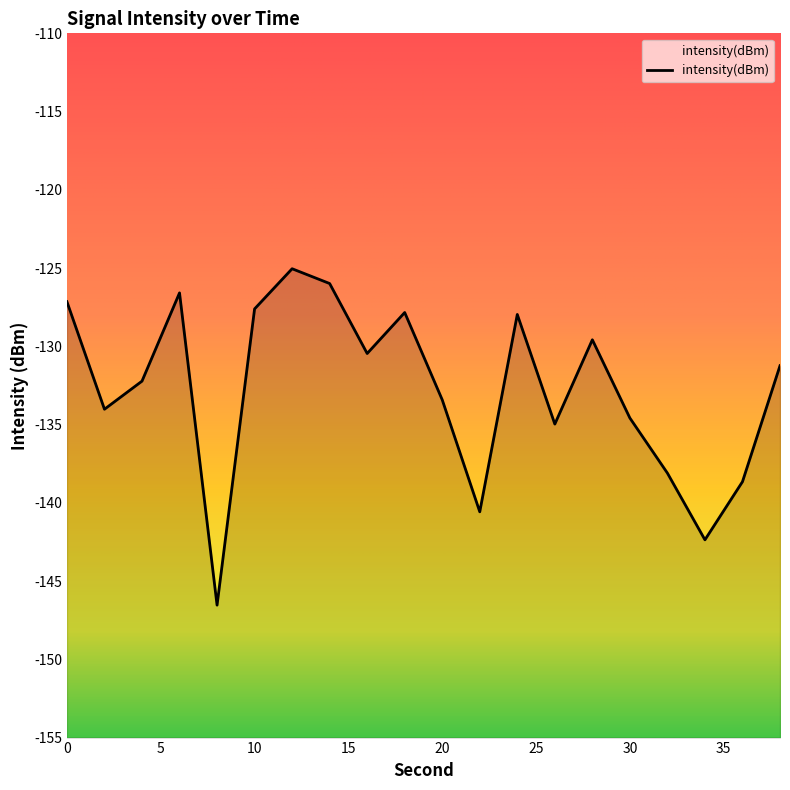

How many values are below -131?

11